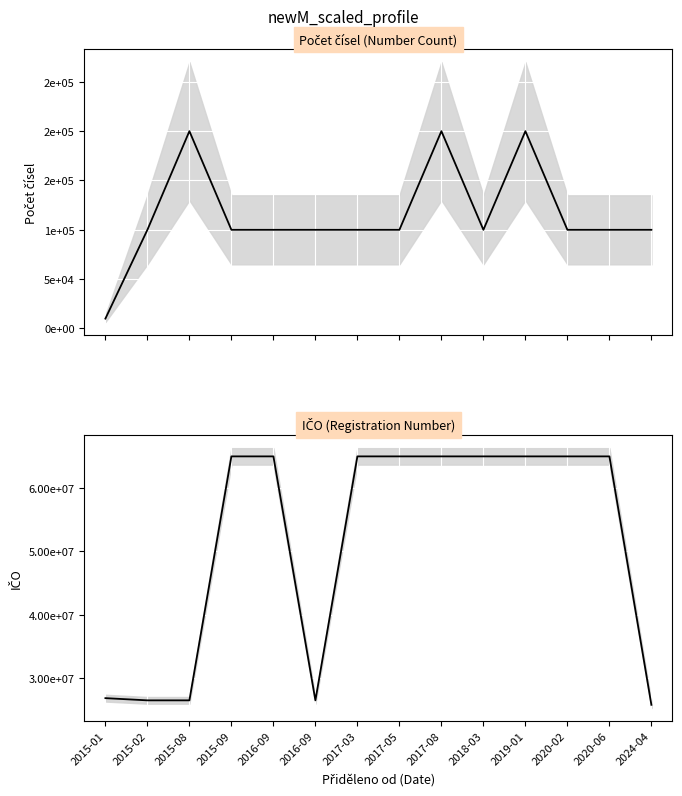

At which category is the sum across all series the highest?

2017-08